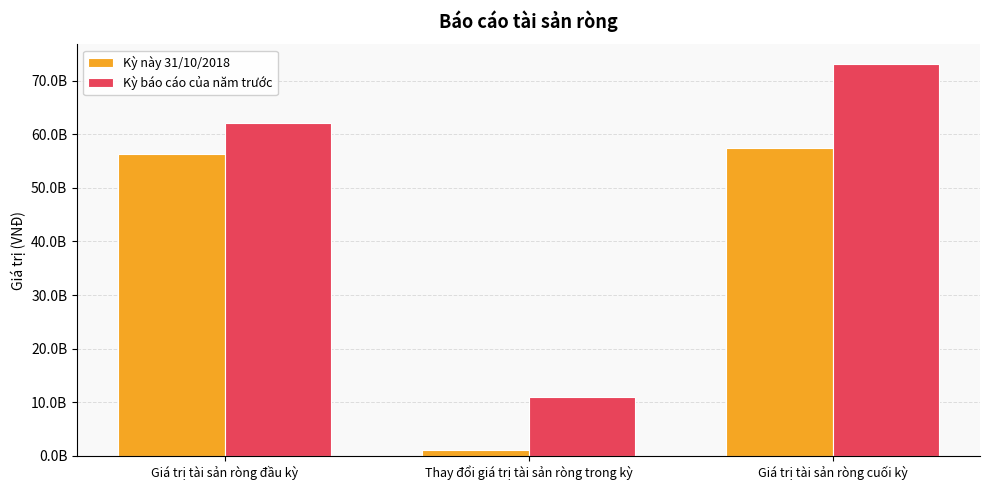

Which series has the largest range (max minus min)?

Kỳ báo cáo của năm trước